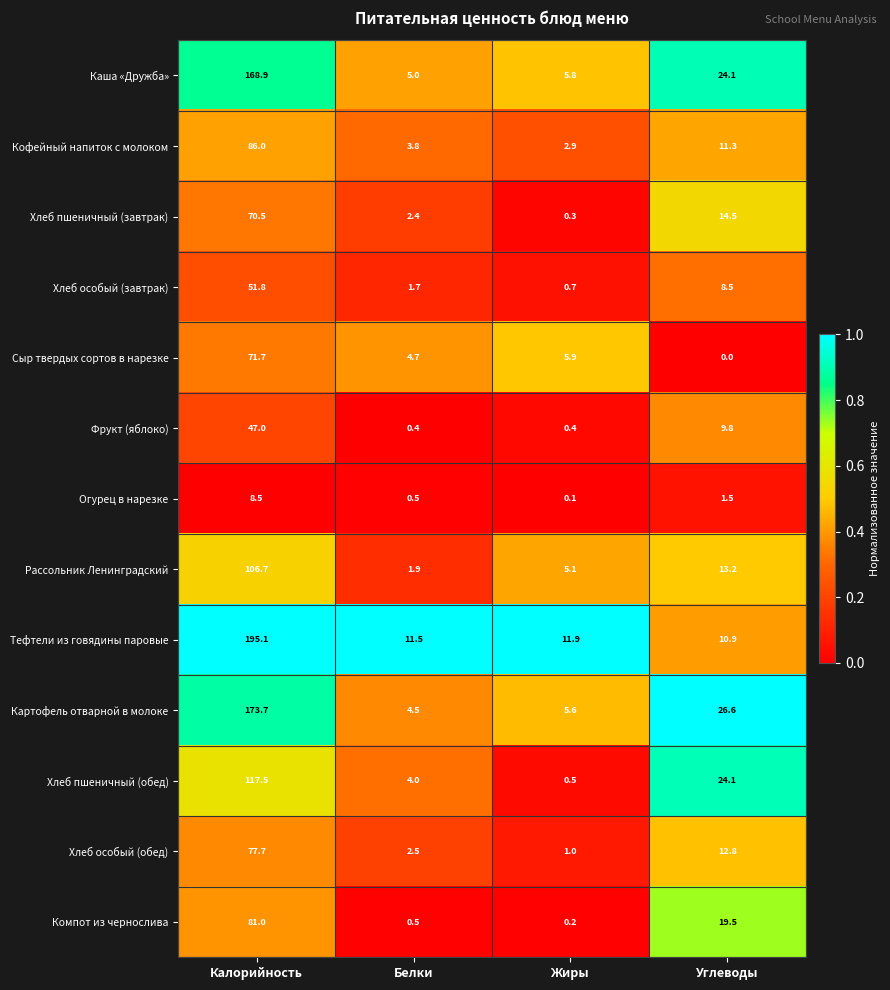

At Калорийность, list the series in order from smallest to largest.

Огурец в нарезке, Фрукт (яблоко), Хлеб особый (завтрак), Хлеб пшеничный (завтрак), Сыр твердых сортов в нарезке, Хлеб особый (обед), Компот из чернослива, Кофейный напиток с молоком, Рассольник Ленинградский, Хлеб пшеничный (обед), Каша «Дружба», Картофель отварной в молоке, Тефтели из говядины паровые